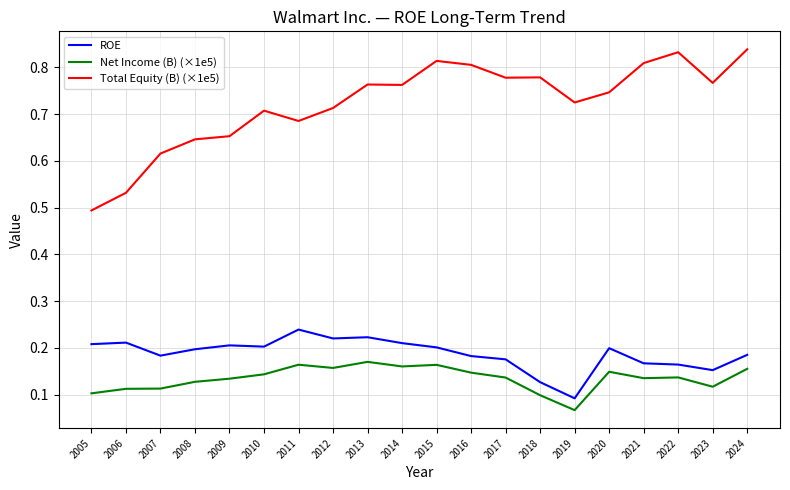

Count the number of categories in the chart.

20